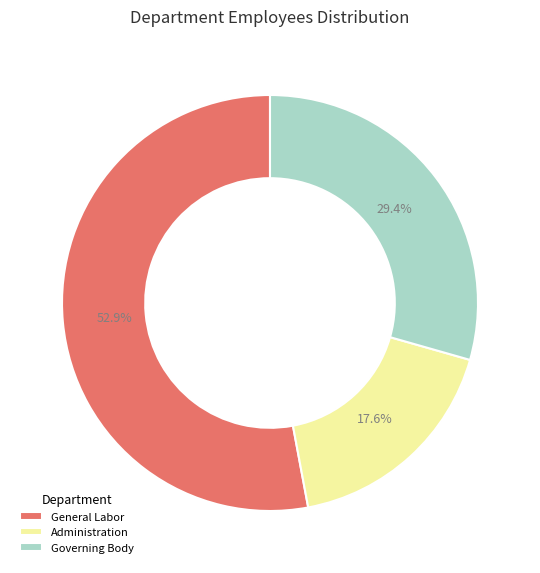

The Administration slice represents 23% of the pie. True or false?

False